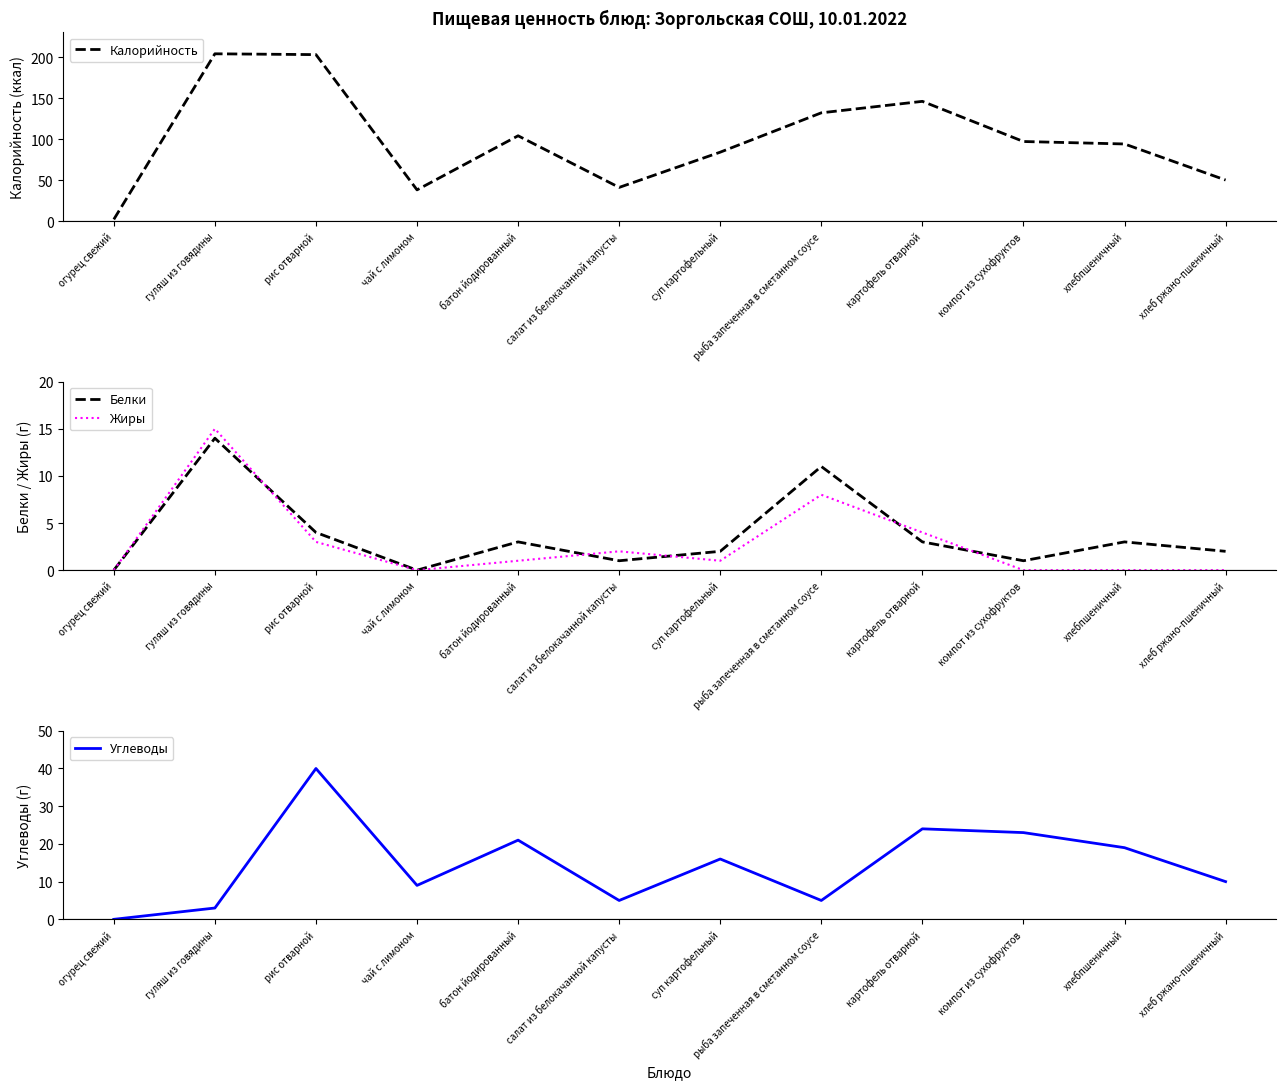

Where is the first local maximum for Жиры?

гуляш из говядины